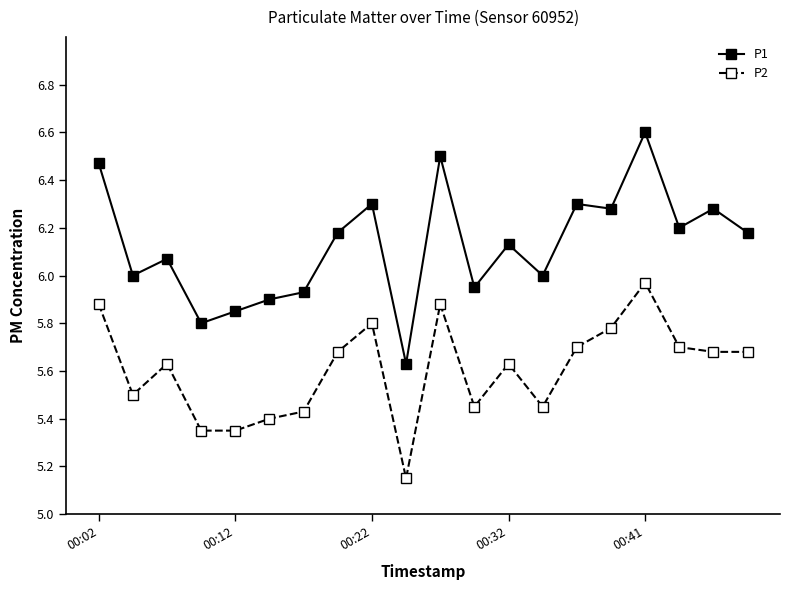

List the series in order of their peak value, highest first.

P1, P2